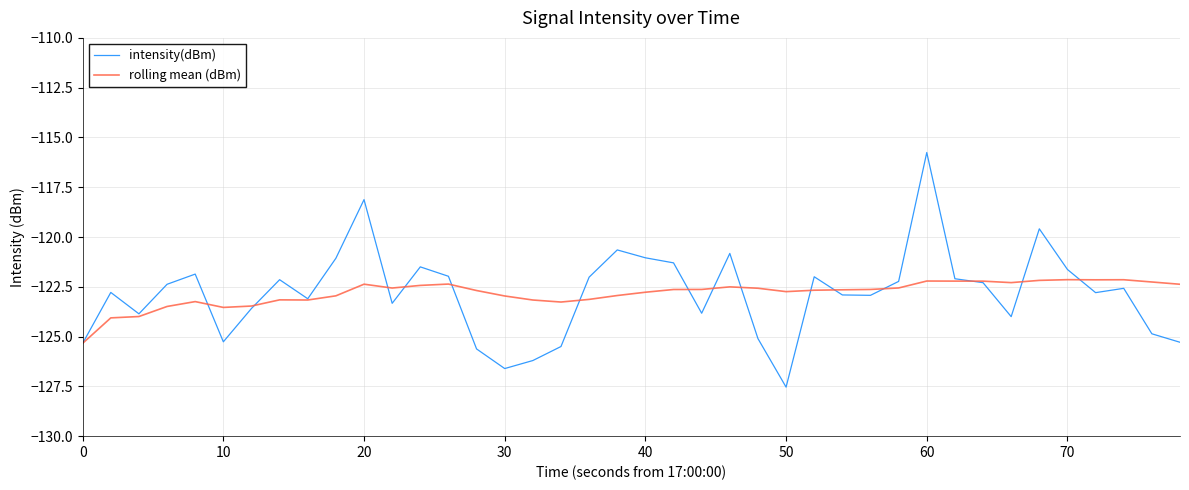

What is the lowest value of the intensity(dBm) series?

-127.5